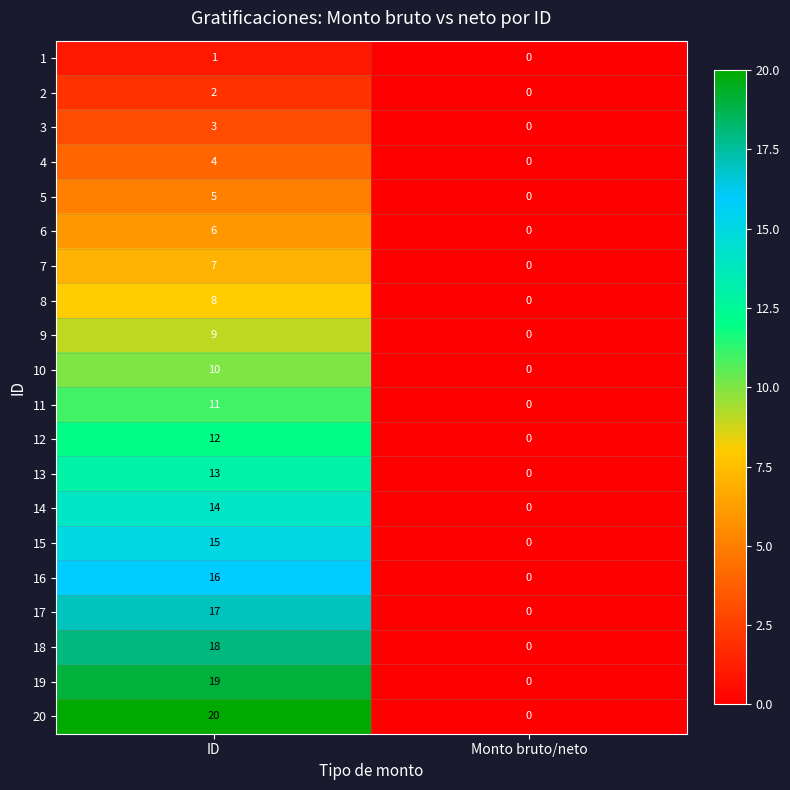

Which series has the largest total across all categories?

20